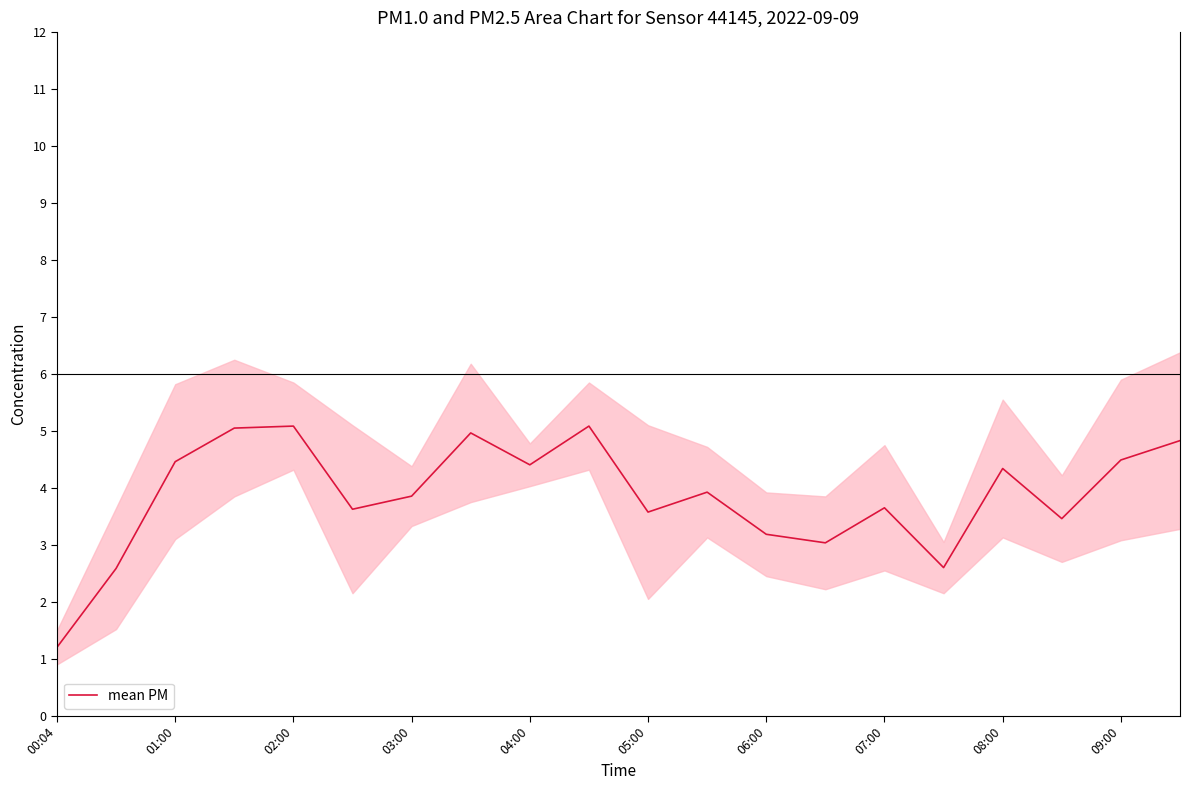

How many points are lower than both their immediate neighbors (excluding endpoints)?

6